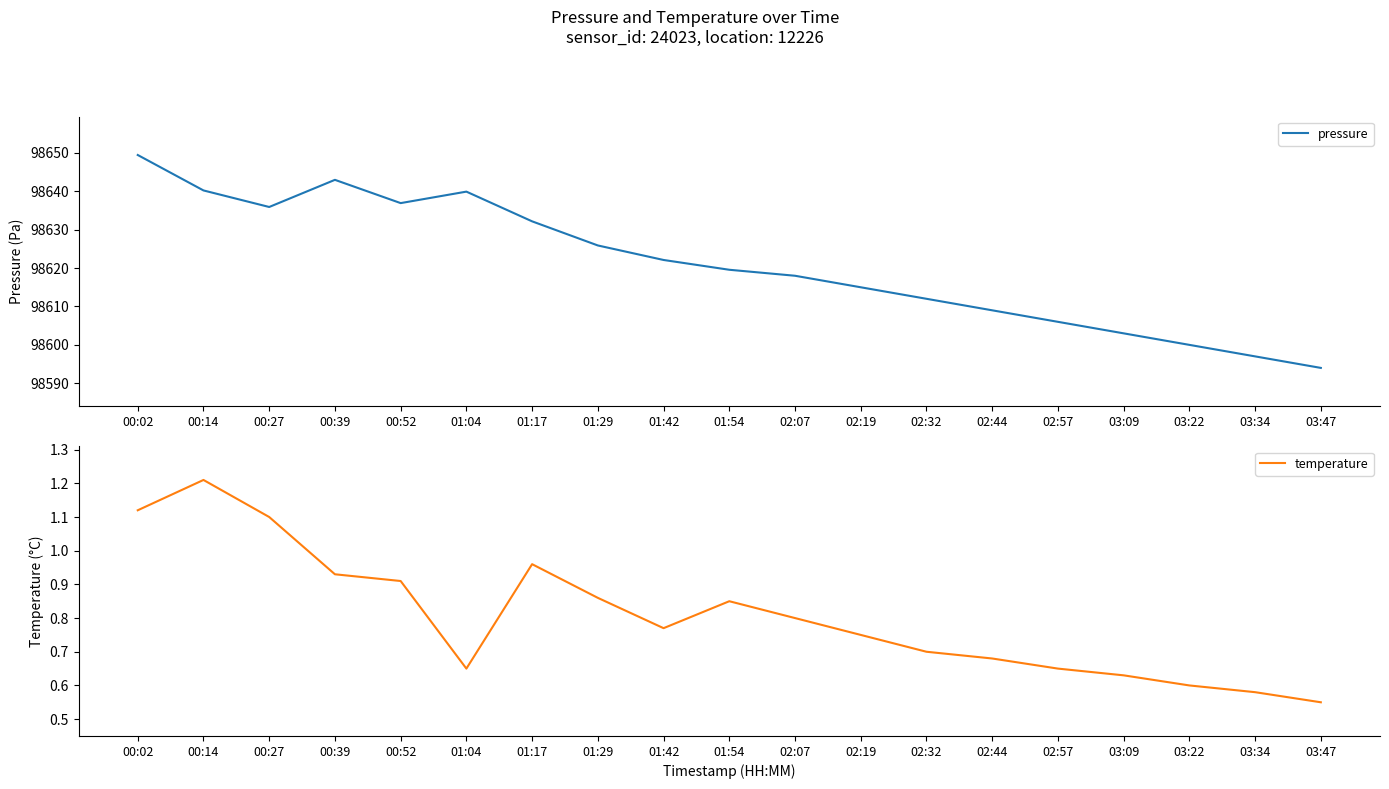

True or false: temperature has more than 0 interior local peaks.

True